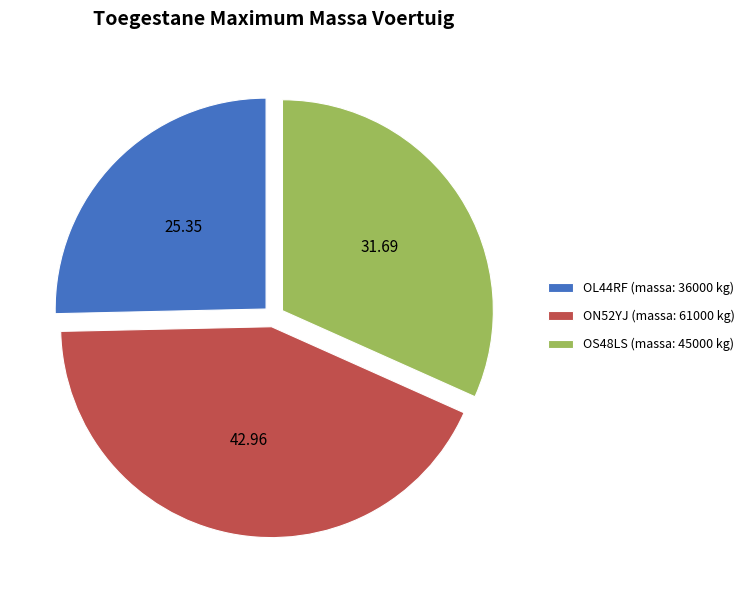

Is ON52YJ the majority of the pie?

No